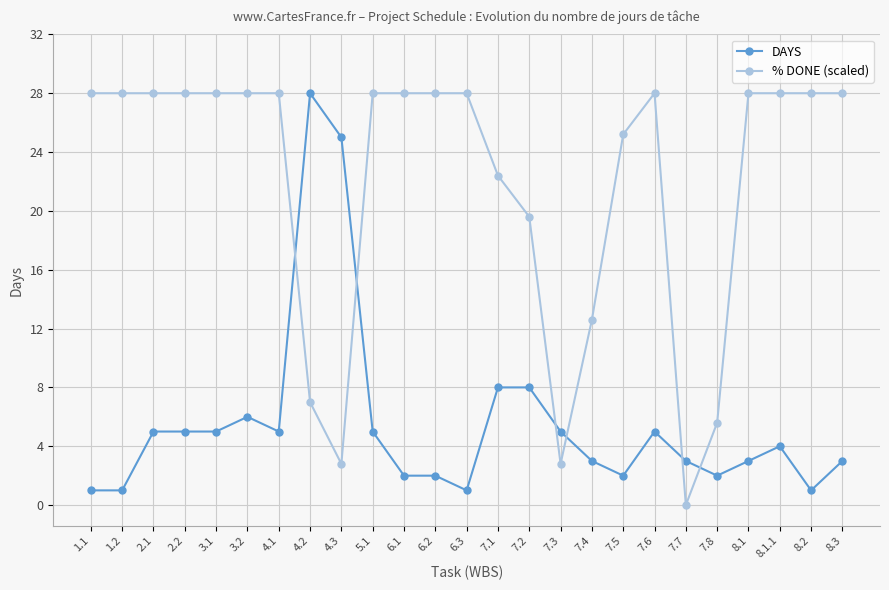

True or false: % DONE (scaled) has a value of 37.1 at 2.2.

False